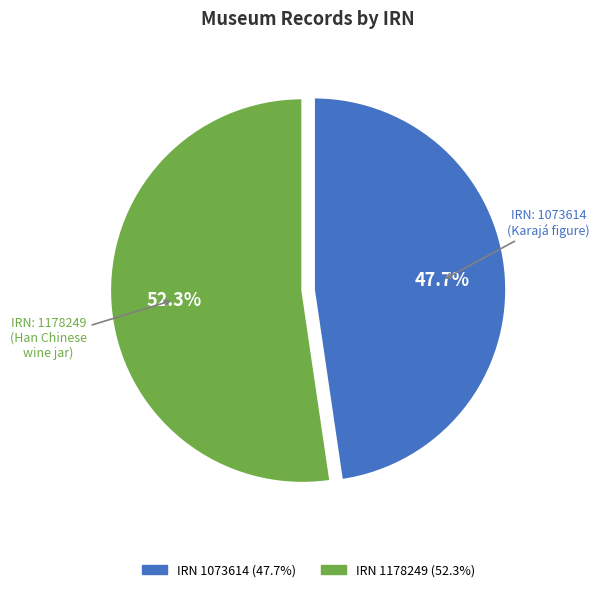

How many segments does this pie chart have?

2